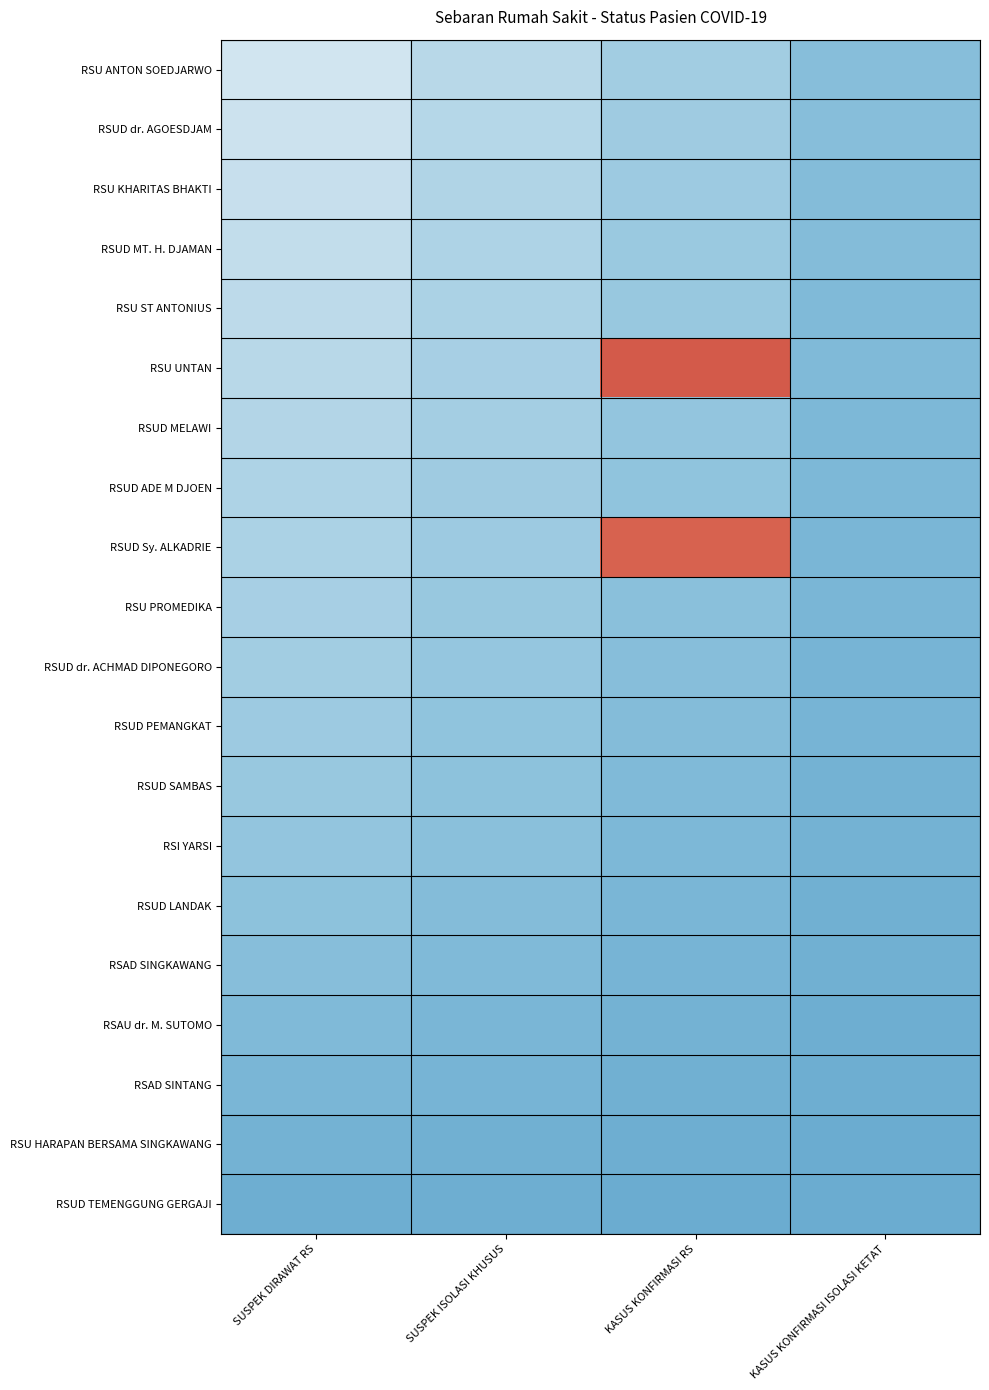

Rank the series by their maximum value, from lowest to highest.

RSUD TEMENGGUNG GERGAJI, RSU HARAPAN BERSAMA SINGKAWANG, RSAD SINTANG, RSAU dr. M. SUTOMO, RSAD SINGKAWANG, RSUD LANDAK, RSI YARSI, RSUD SAMBAS, RSUD PEMANGKAT, RSUD dr. ACHMAD DIPONEGORO, RSU PROMEDIKA, RSUD ADE M DJOEN, RSUD MELAWI, RSU ST ANTONIUS, RSUD MT. H. DJAMAN, RSU KHARITAS BHAKTI, RSUD dr. AGOESDJAM, RSU ANTON SOEDJARWO, RSUD Sy. ALKADRIE, RSU UNTAN